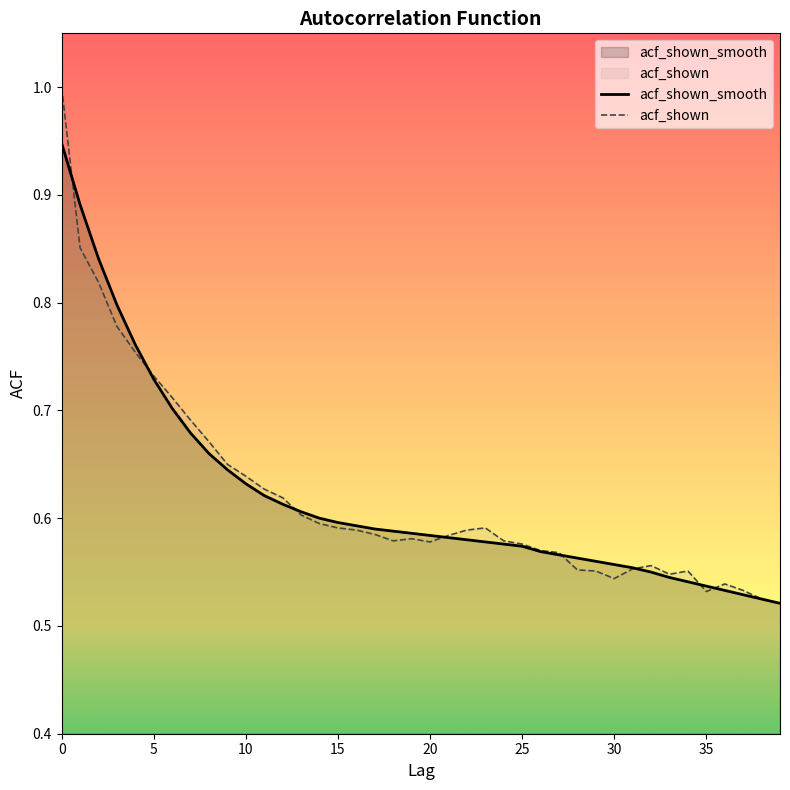

List the series in order of their peak value, lowest first.

acf_shown_smooth, acf_shown